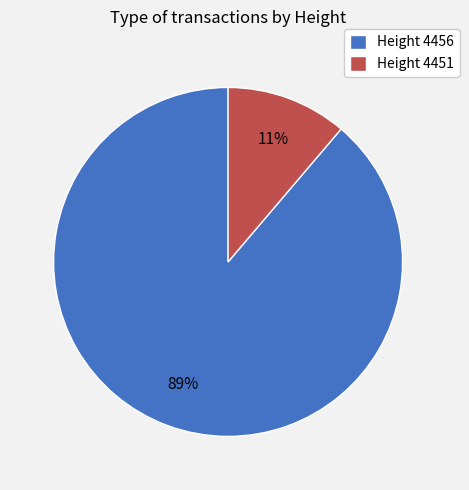

To the nearest percent, what percentage of the pie is Height 4451?

11%